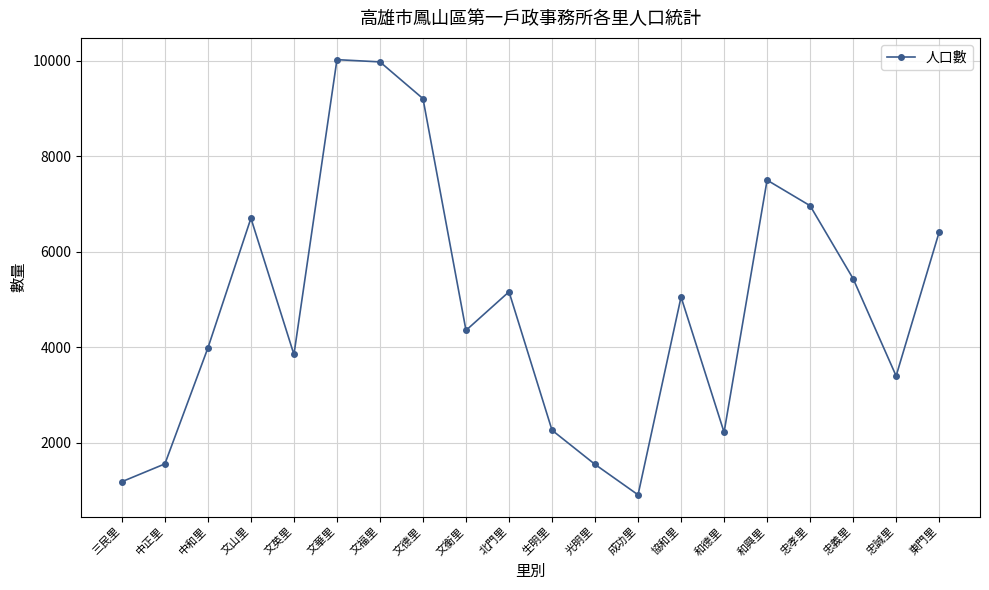

How many interior local peaks (higher than both neighbors) does the data have?

5